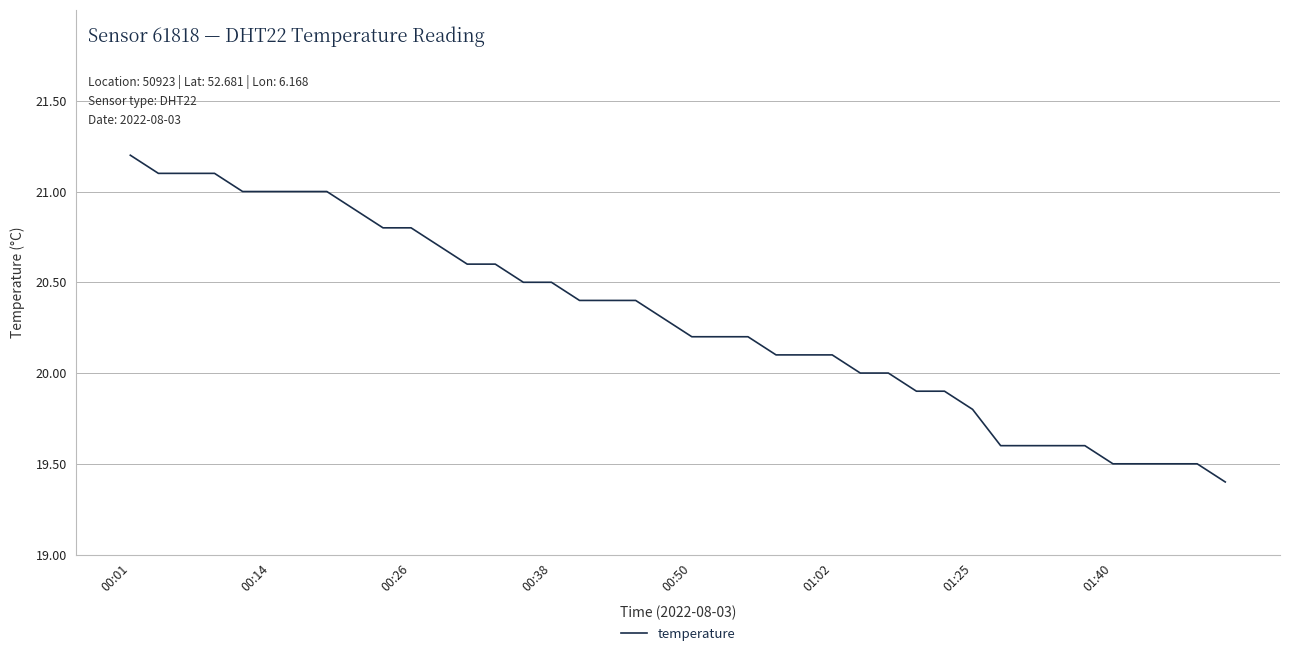

What is the difference between the maximum and minimum values?

1.8